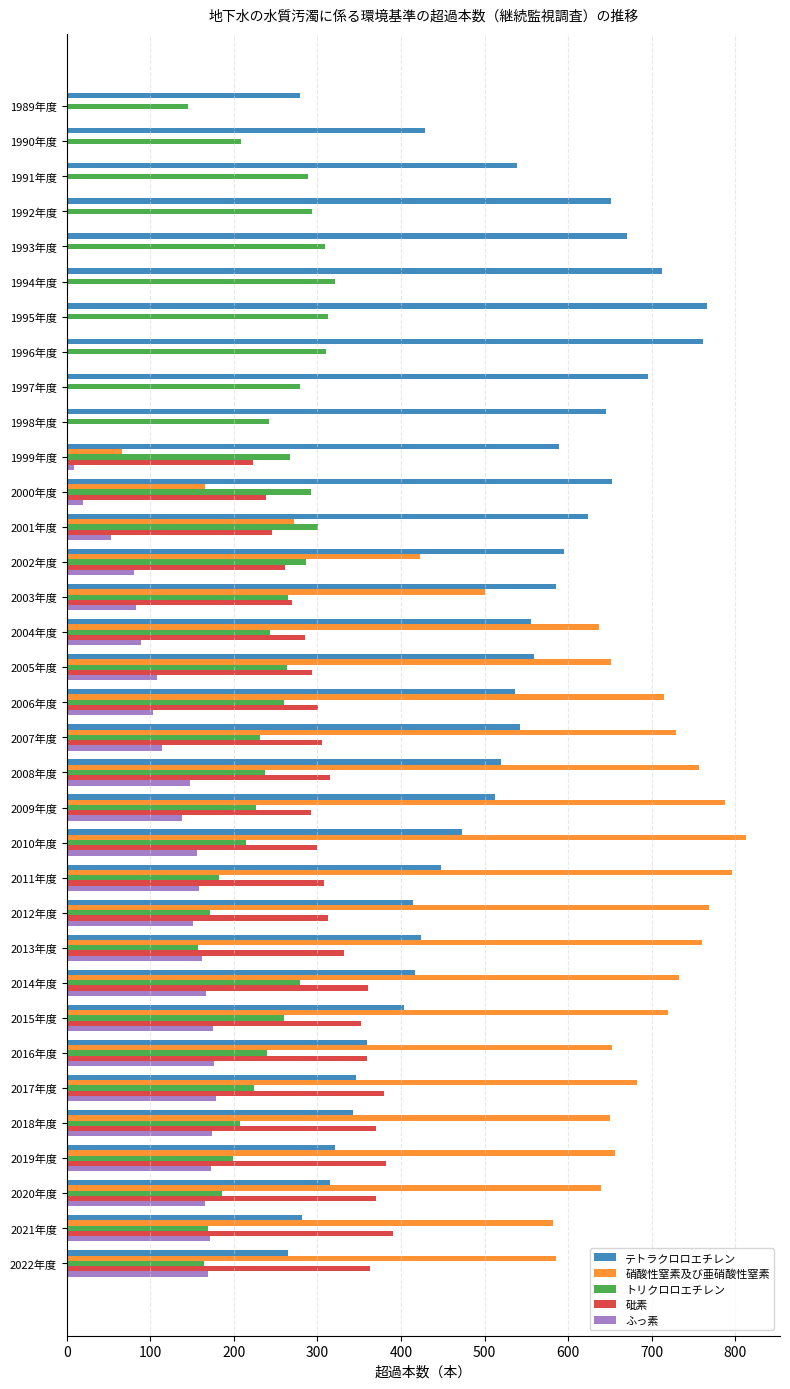

What is the average value of the 砒素 series?

224